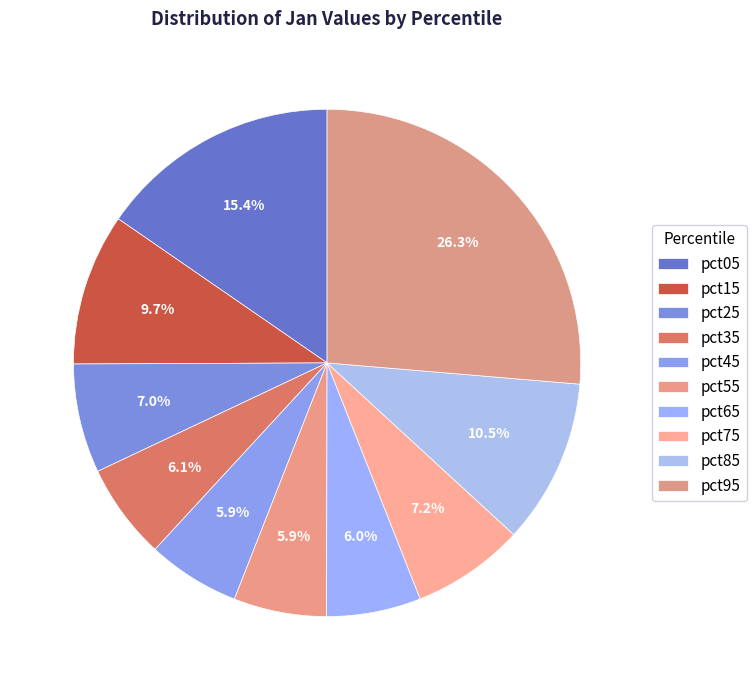

Combined, do pct45 and pct25 account for over 50%?

No